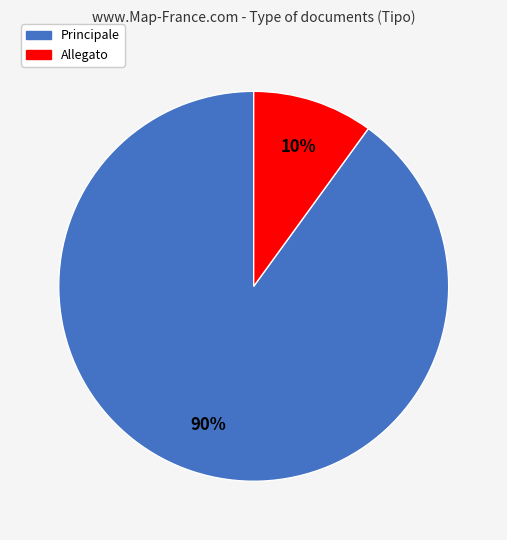

The Allegato slice represents 10% of the pie. True or false?

True